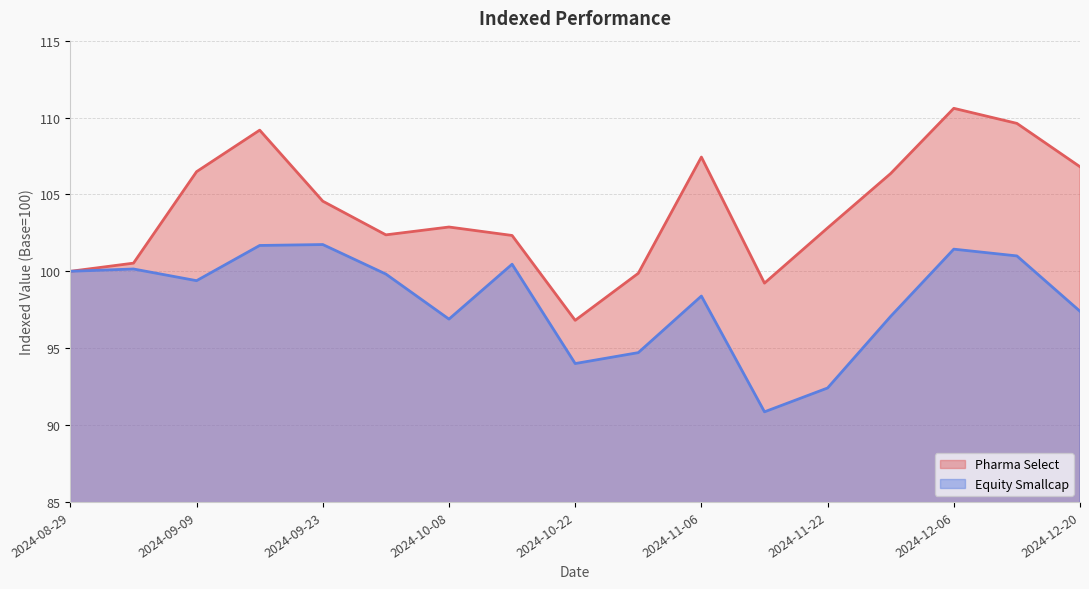

Rank the series by their maximum value, from highest to lowest.

Pharma Select, Equity Smallcap